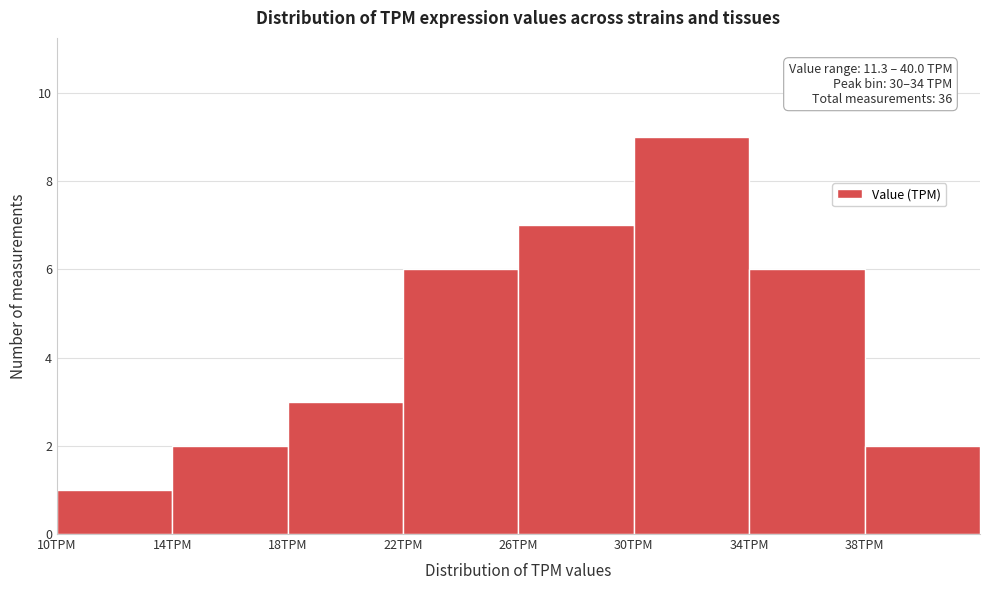

Which range on the x-axis has the tallest bar?

30 to 34